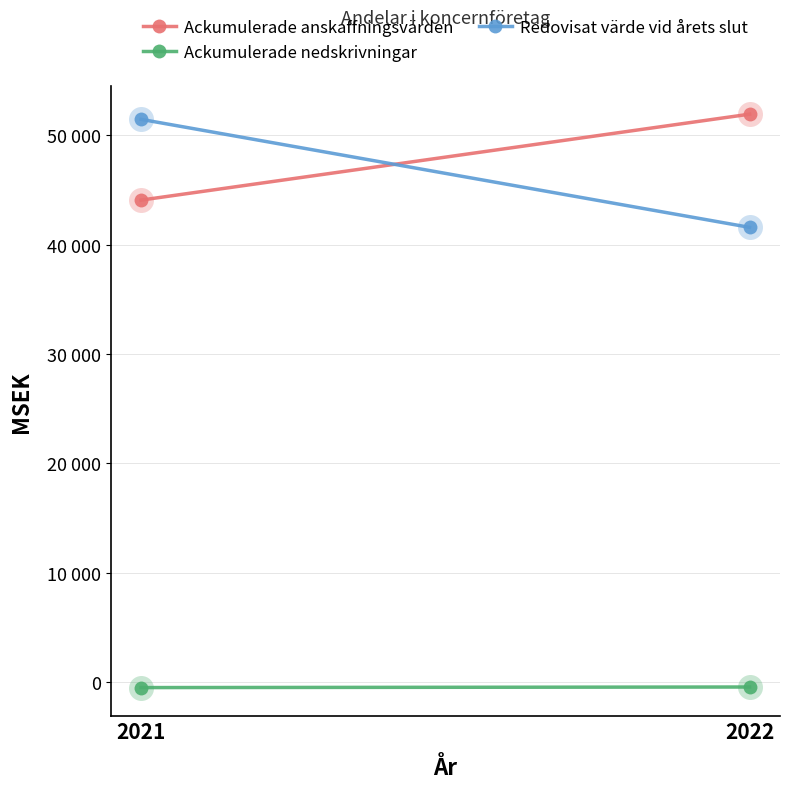

List the series in order of their peak value, highest first.

Ackumulerade anskaffningsvärden, Redovisat värde vid årets slut, Ackumulerade nedskrivningar